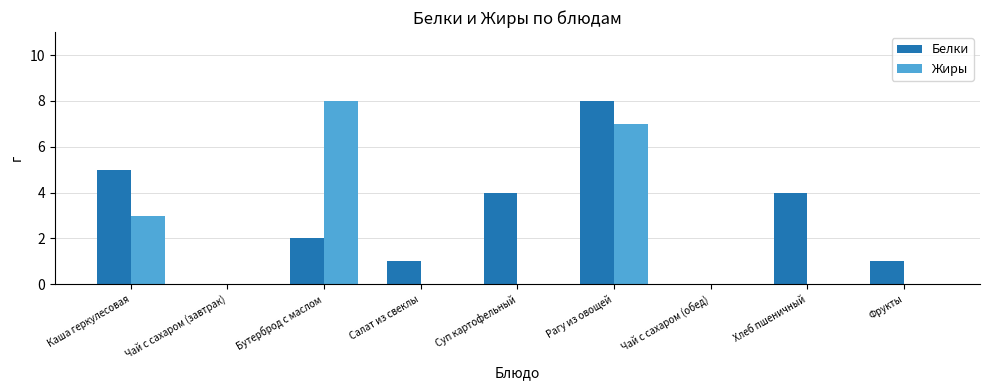

Reading right to left, list all the values displayed in this chart.

Белки: Фрукты=1	Хлеб пшеничный=4	Чай с сахаром (обед)=0	Рагу из овощей=8	Суп картофельный=4	Салат из свеклы=1	Бутерброд с маслом=2	Чай с сахаром (завтрак)=0	Каша геркулесовая=5
Жиры: Фрукты=0	Хлеб пшеничный=0	Чай с сахаром (обед)=0	Рагу из овощей=7	Суп картофельный=0	Салат из свеклы=0	Бутерброд с маслом=8	Чай с сахаром (завтрак)=0	Каша геркулесовая=3